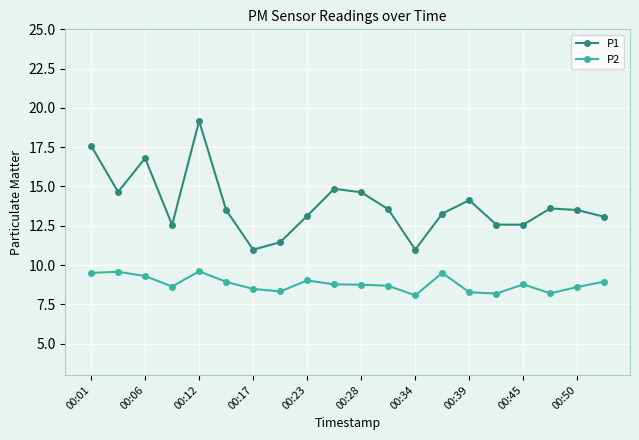

What is the difference between the maximum and minimum values in the P2 series?

1.5